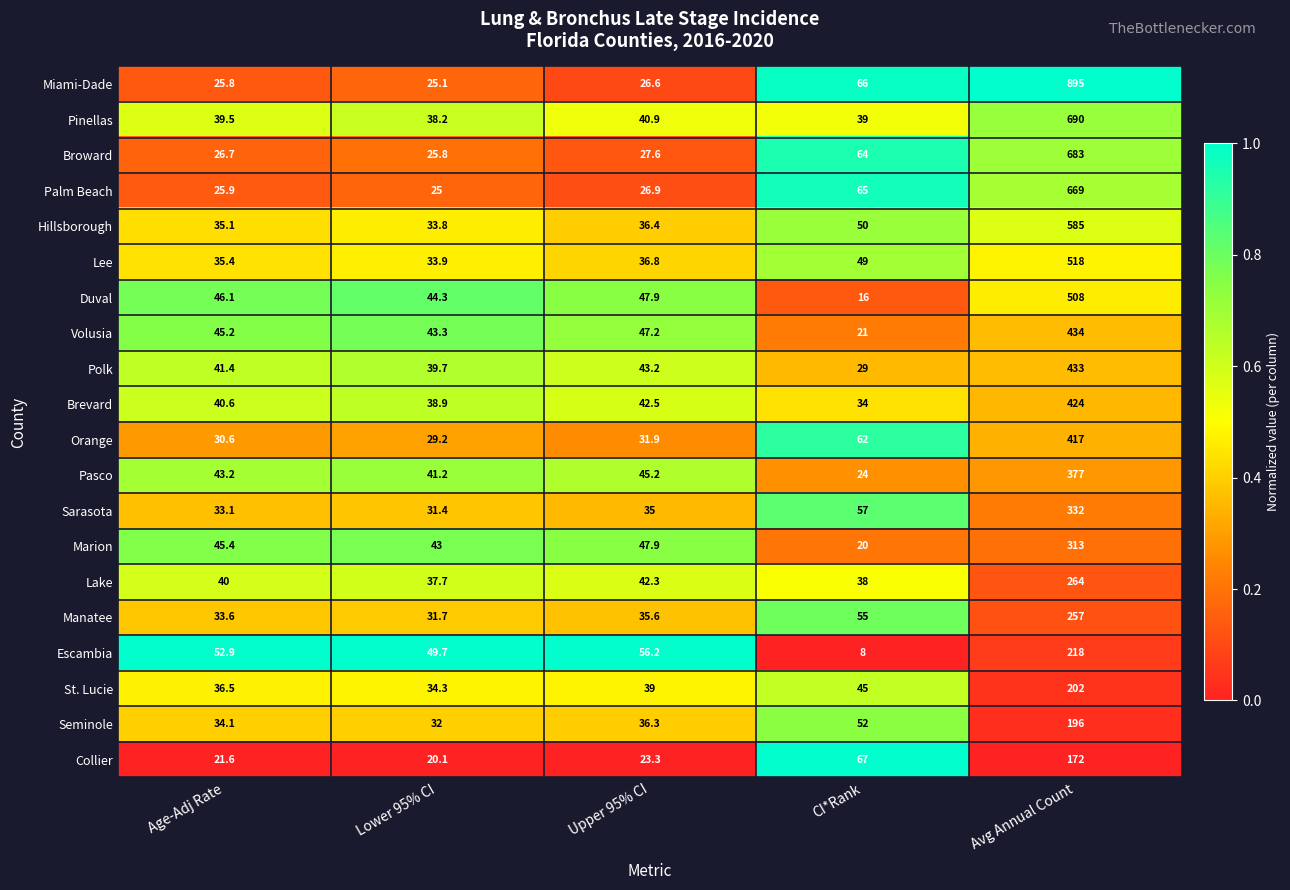

Is it true that Collier equals 109.5 at CI*Rank?

False